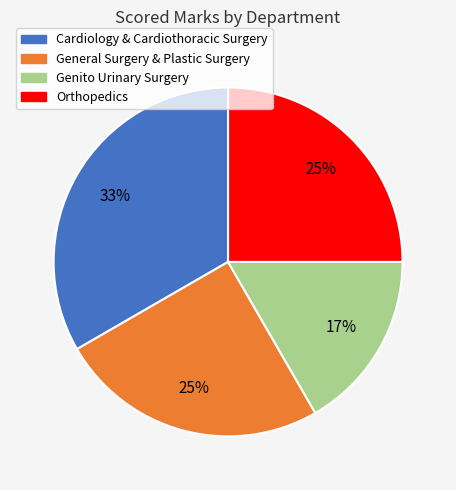

Approximately how many times larger is the value at Genito Urinary Surgery compared to General Surgery & Plastic Surgery?

0.7